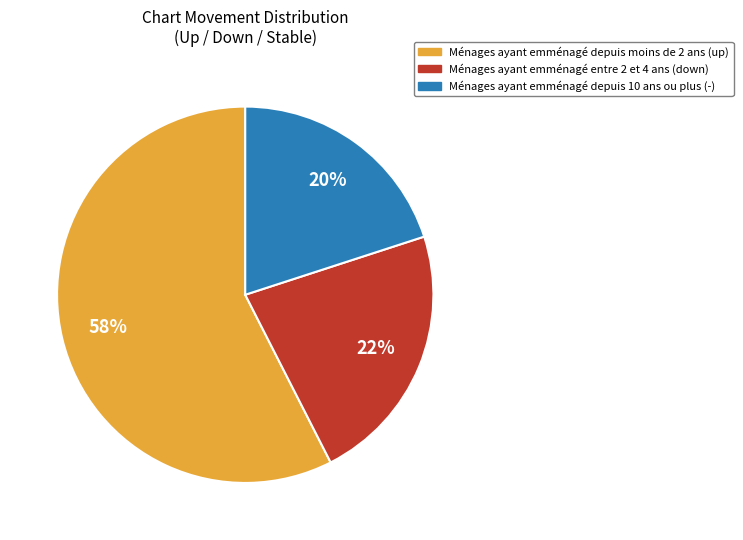

Does any single category account for the majority?

Yes